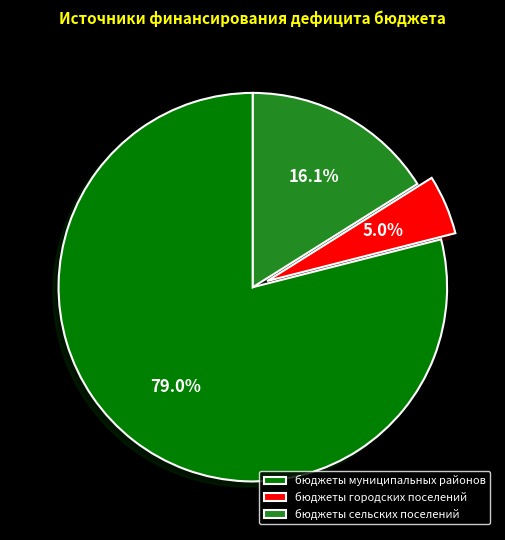

Combined, do бюджеты городских поселений and бюджеты муниципальных районов account for over 50%?

Yes